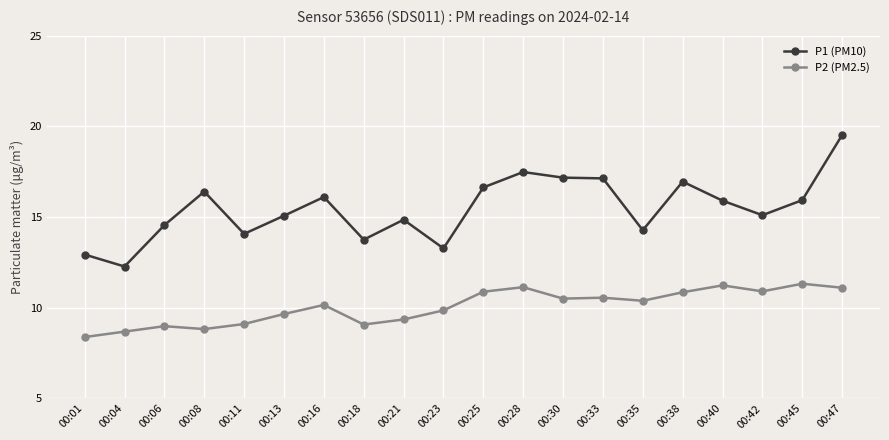

Which series has the largest total across all categories?

P1 (PM10)